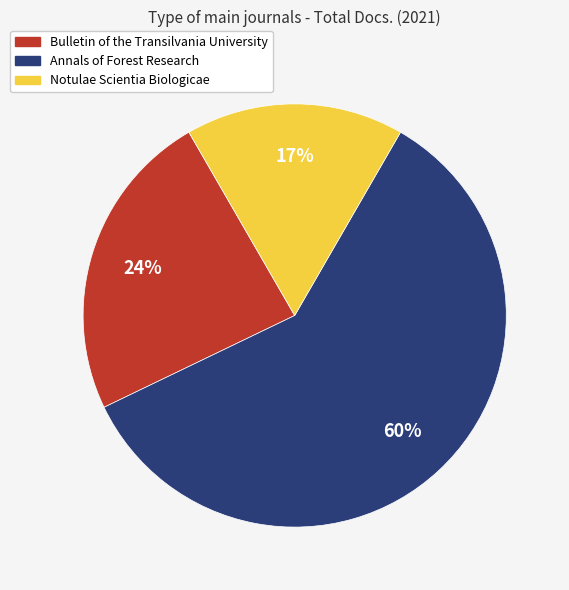

Between Notulae Scientia Biologicae and Annals of Forest Research, which is larger?

Annals of Forest Research